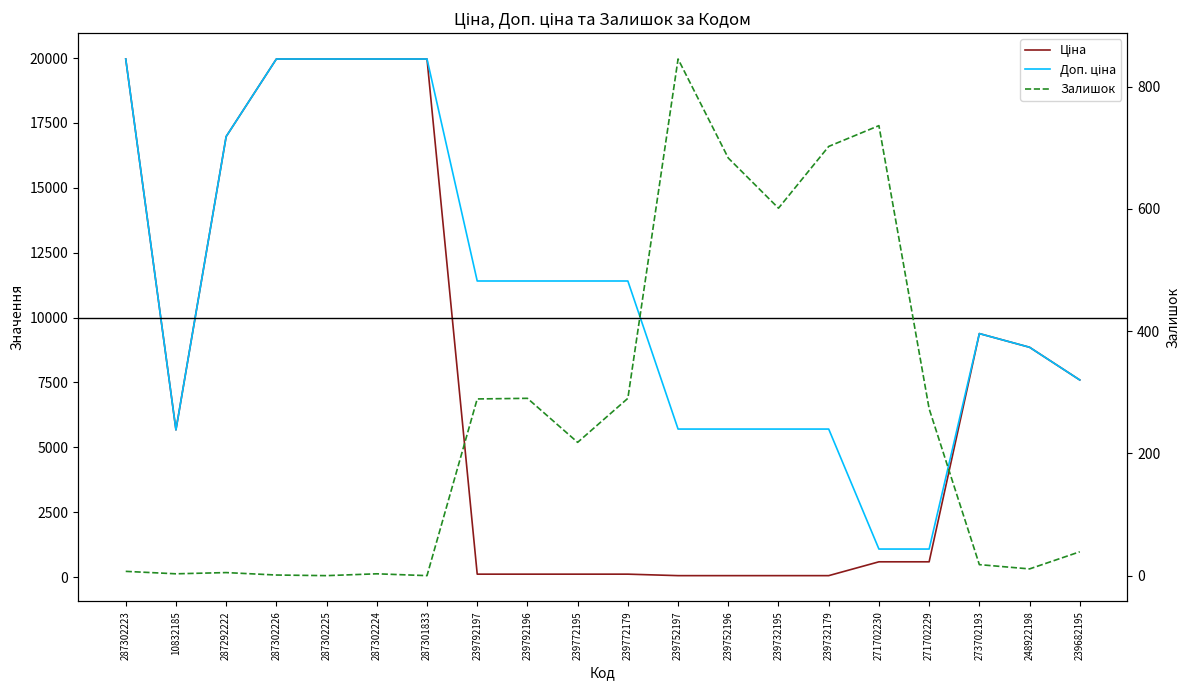

Where do Залишок and Ціна first cross each other?

287301833 and 239792197